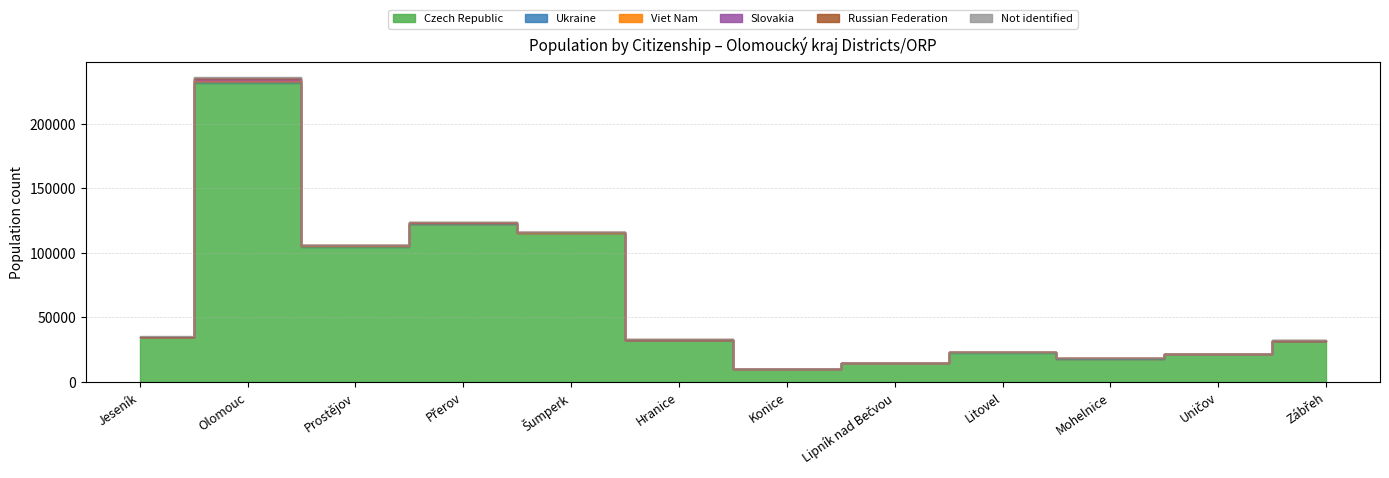

What is the difference between the maximum and minimum values in the Czech Republic series?

221572